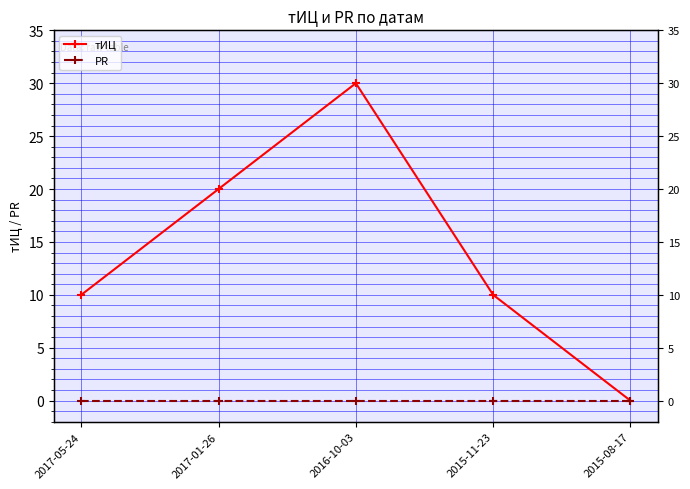

What is the value of the тИЦ point at the 2nd from the left?

20